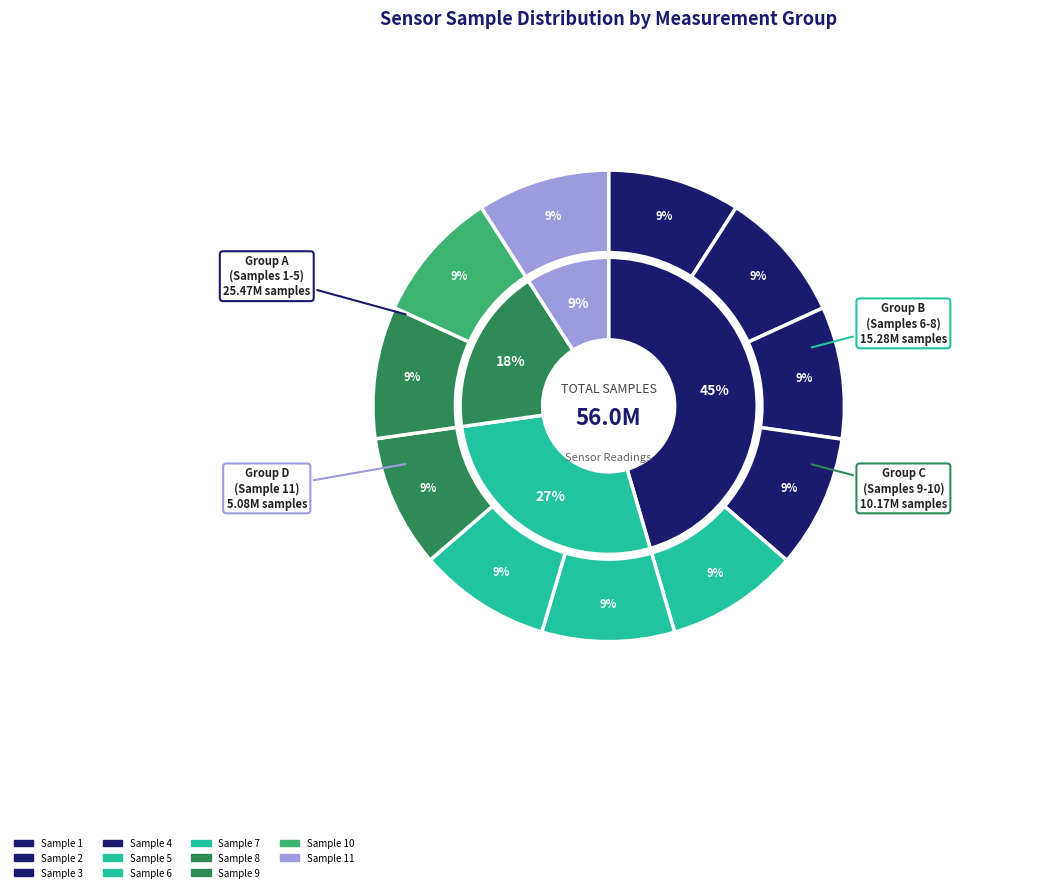

True or false: 28/20047 accounts for 3% of the total.

False